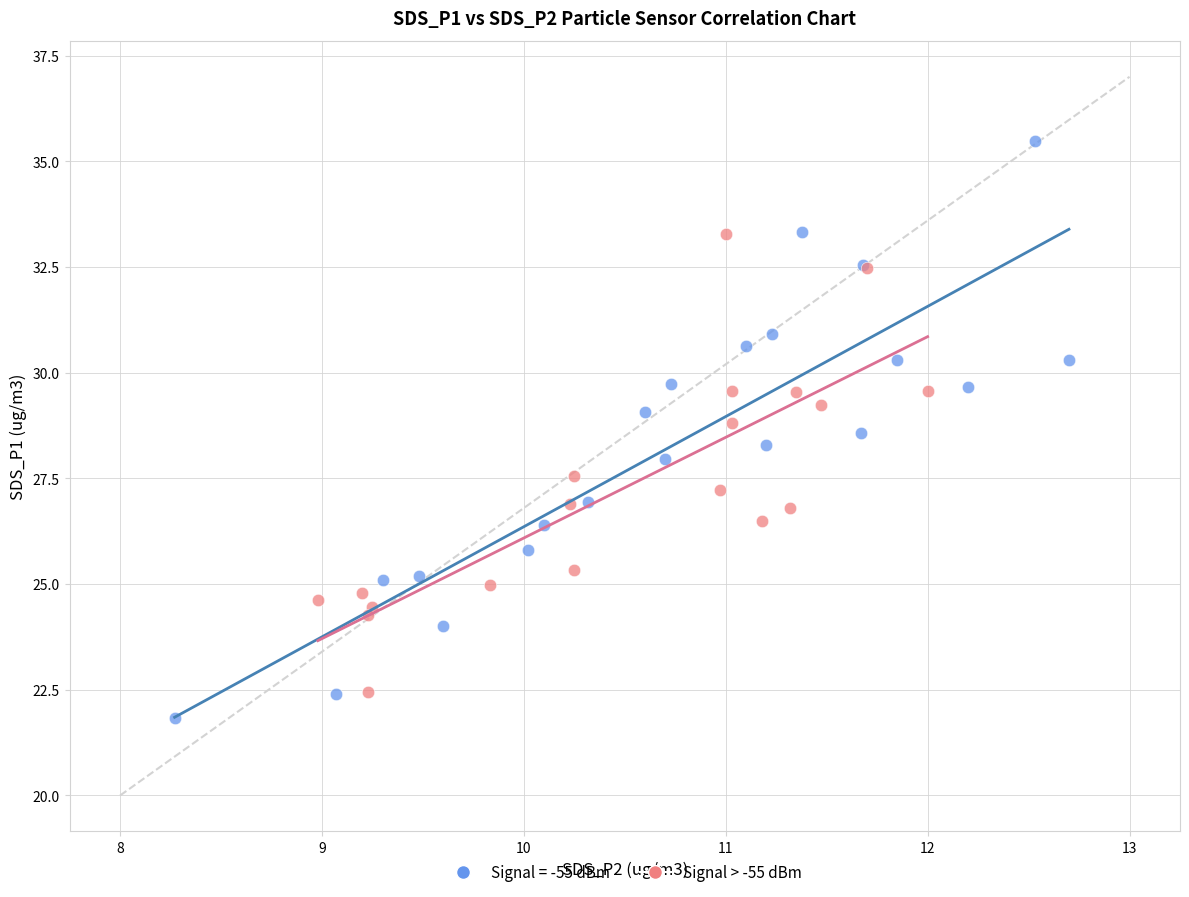

Which series contains the highest Y value?

Signal = -55 dBm